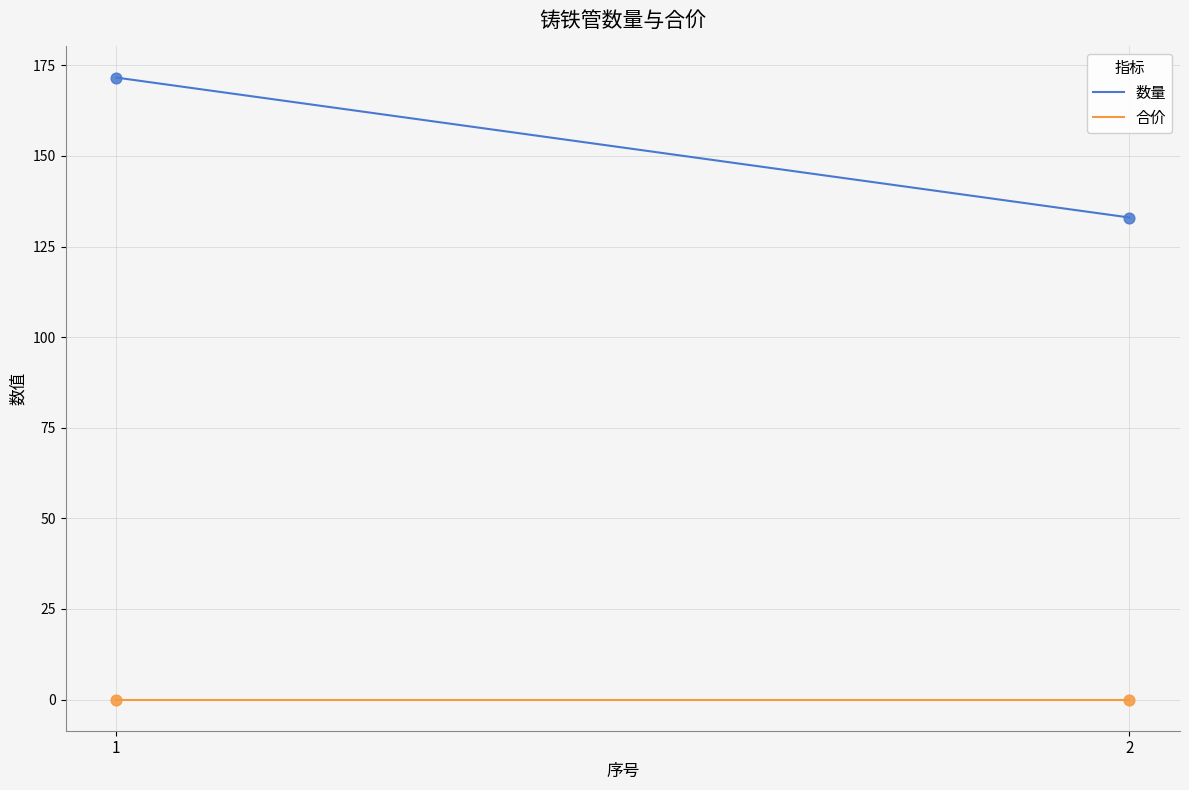

At how many categories does at least one series exceed 61?

2